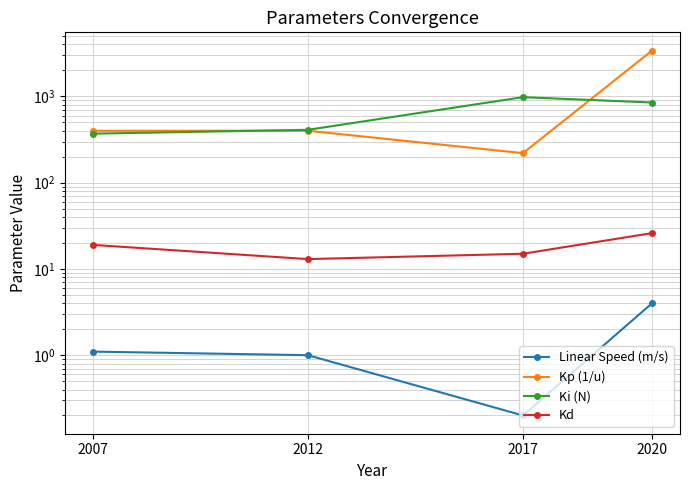

At which label is Kp (1/u) closest to 1810?

2007